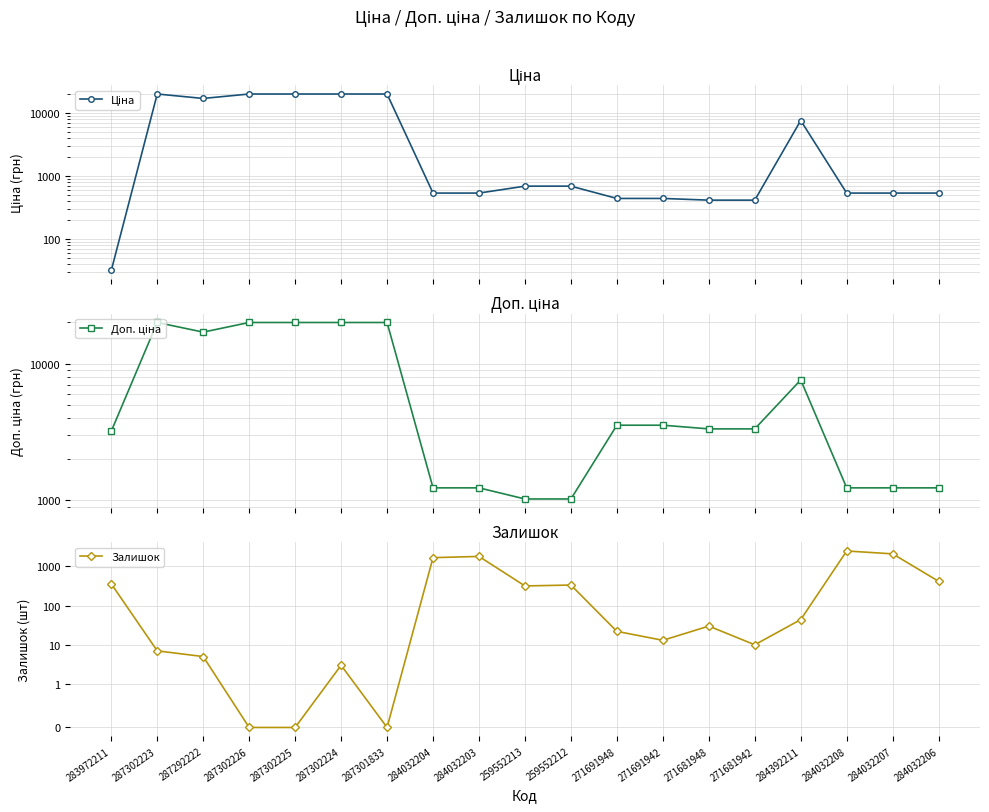

How many values in the Доп. ціна series exceed 3332?

11